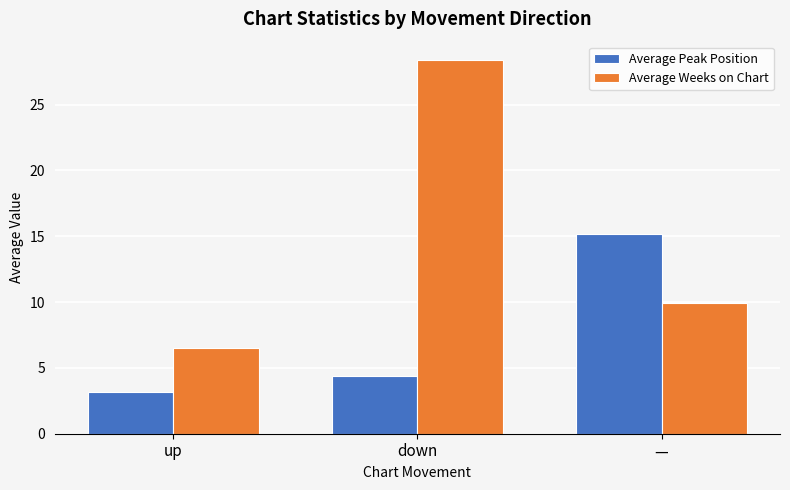

What is the maximum value for Average Peak Position?

15.1